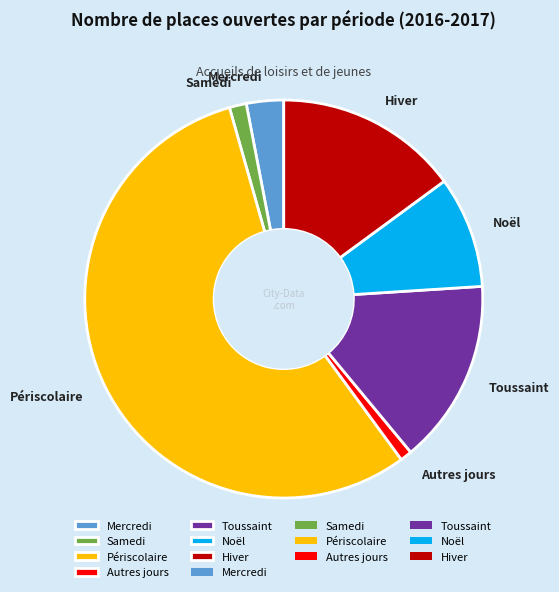

True or false: Toussaint accounts for 9% of the total.

False